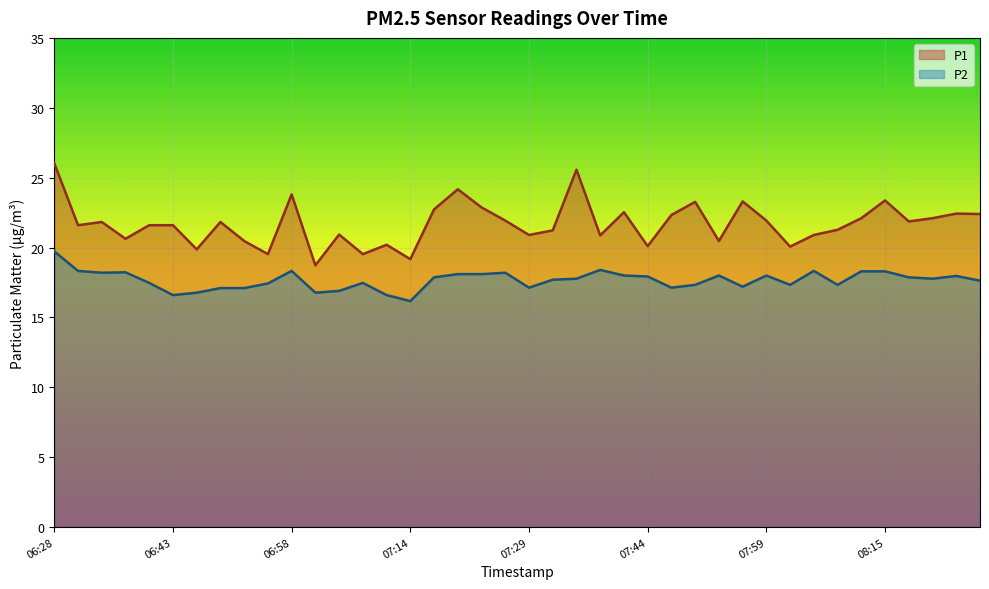

At which category is the sum across all series the highest?

06:28